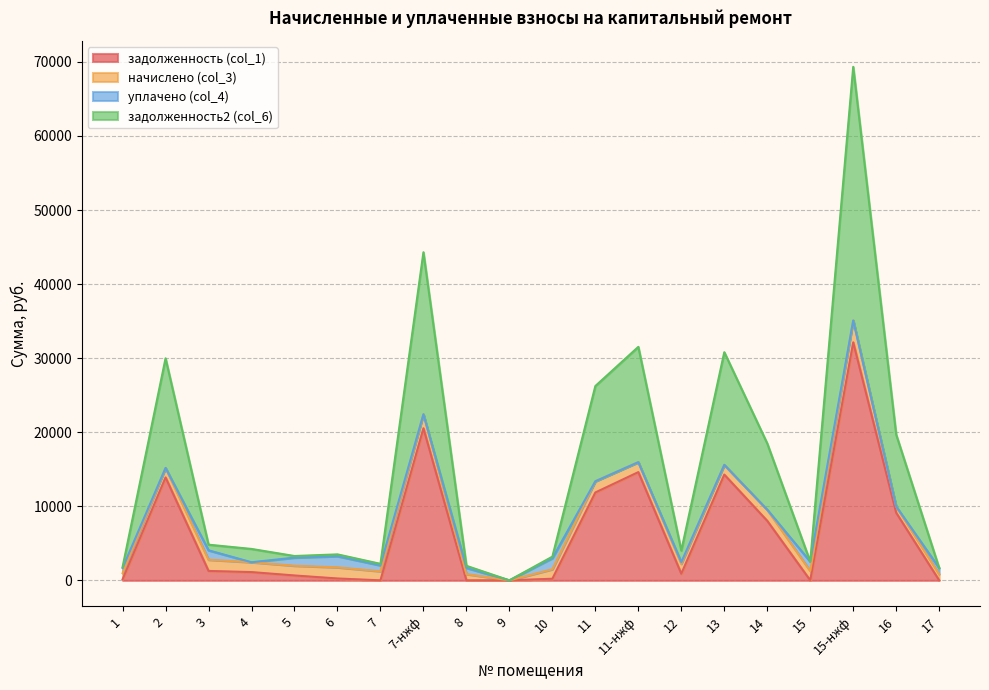

At how many categories does at least one series exceed 45009?

1